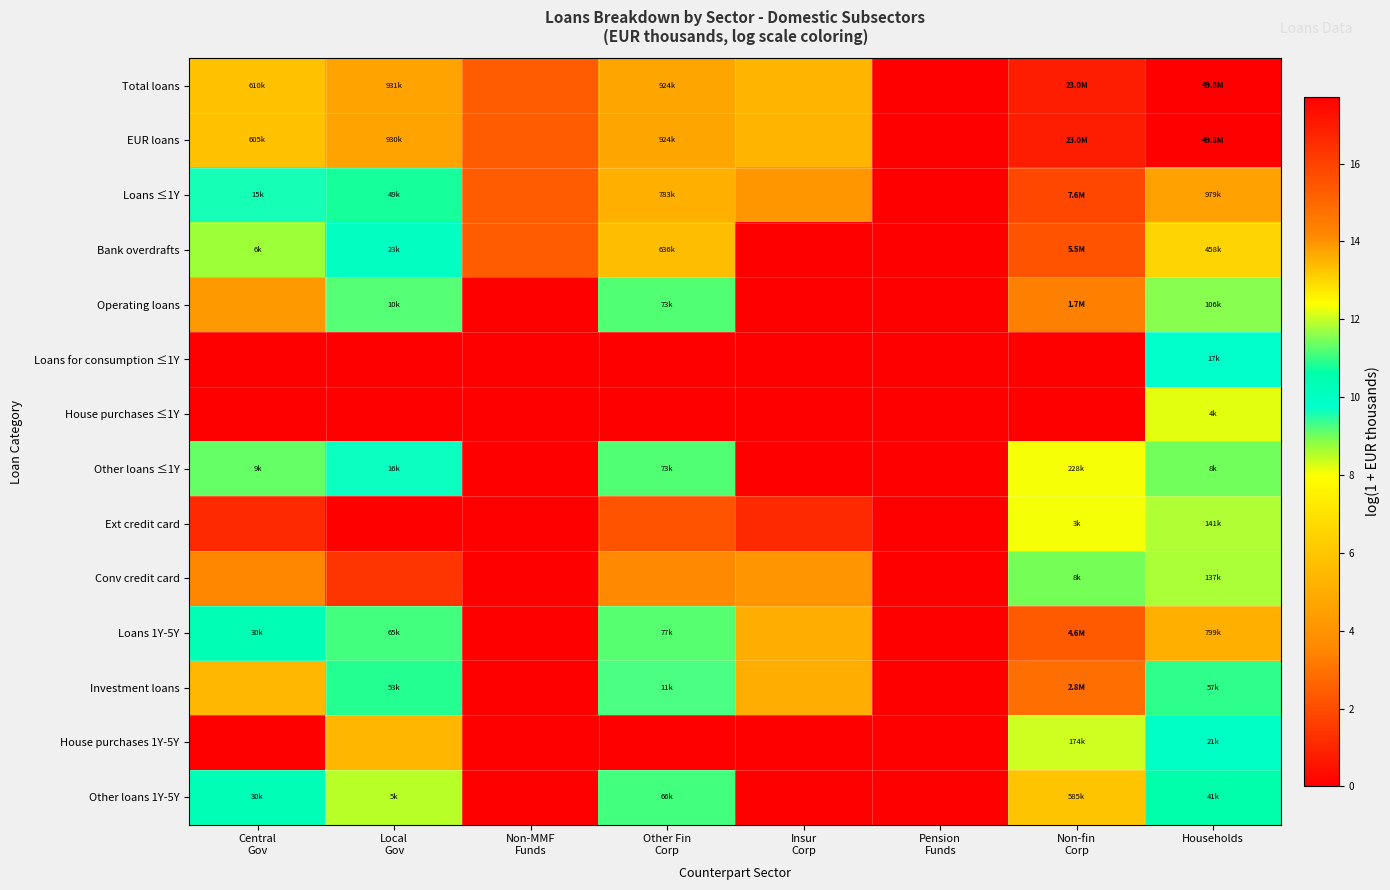

At how many categories does at least one series exceed 7?

5